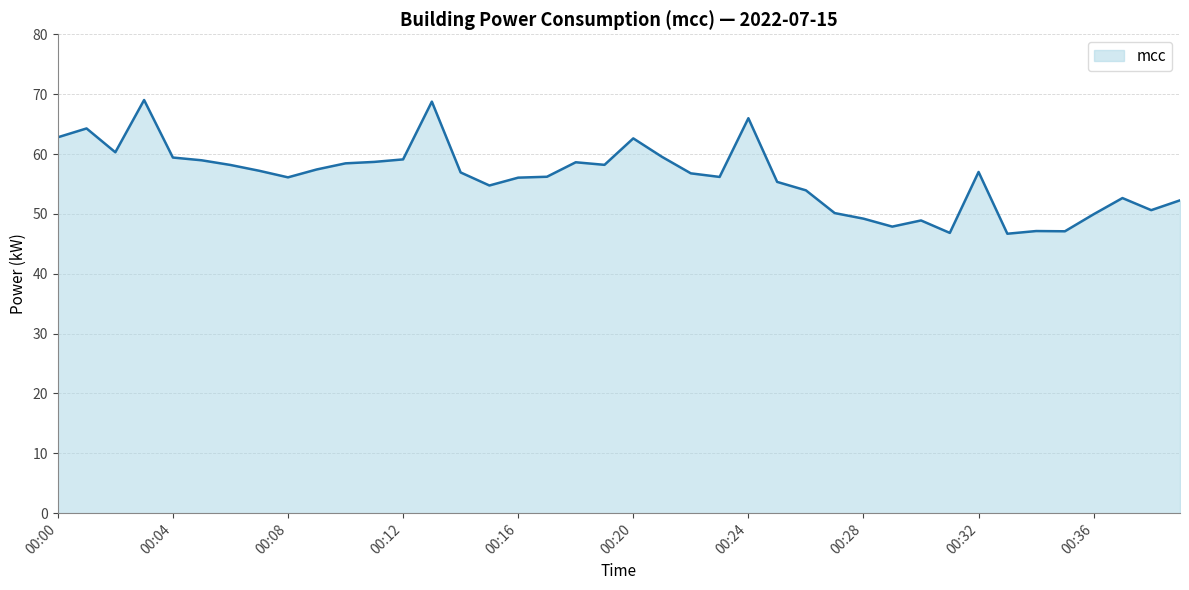

What is the greatest value displayed?

69.0